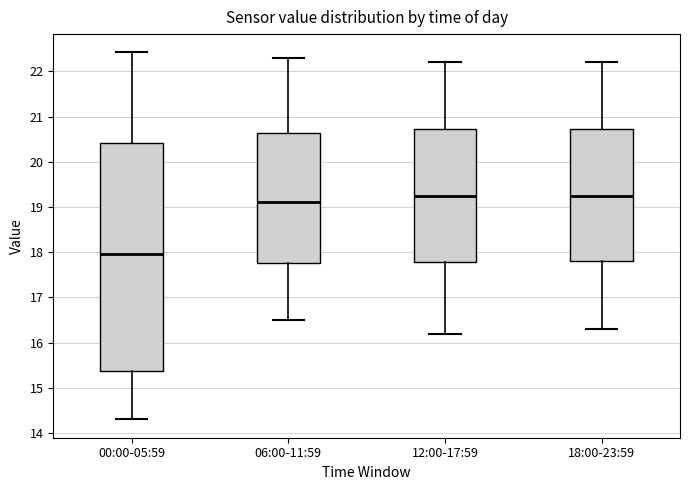

Comparing the boxes themselves (not the whiskers), which one is the tallest?

00:00-05:59